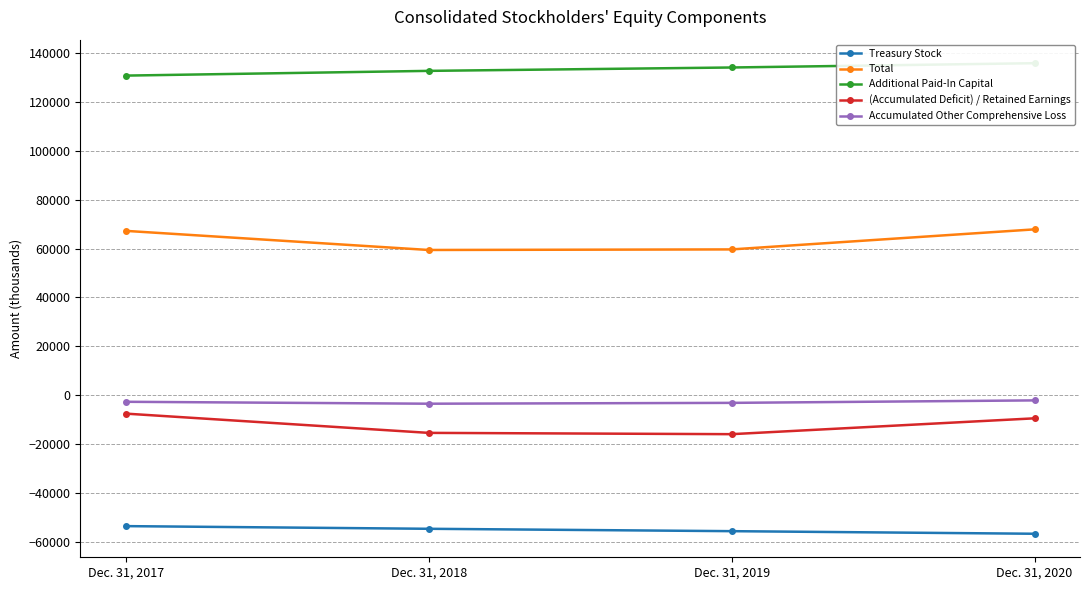

Reading left to right, extract all data points from this chart.

Treasury Stock: -53666	-54758	-55731	-56791
Total: 67290	59461	59691	67908
Additional Paid-In Capital: 130897	132831	134217	135978
(Accumulated Deficit) / Retained Earnings: -7577	-15466	-15997	-9503
Accumulated Other Comprehensive Loss: -2732	-3518	-3174	-2159